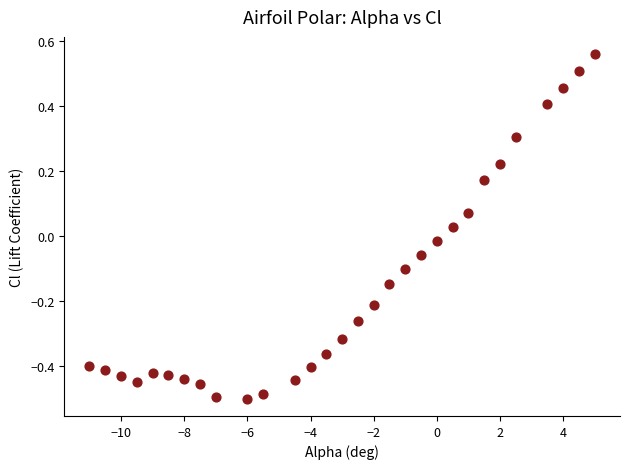

What is the range of X values (max minus min)?

16.0